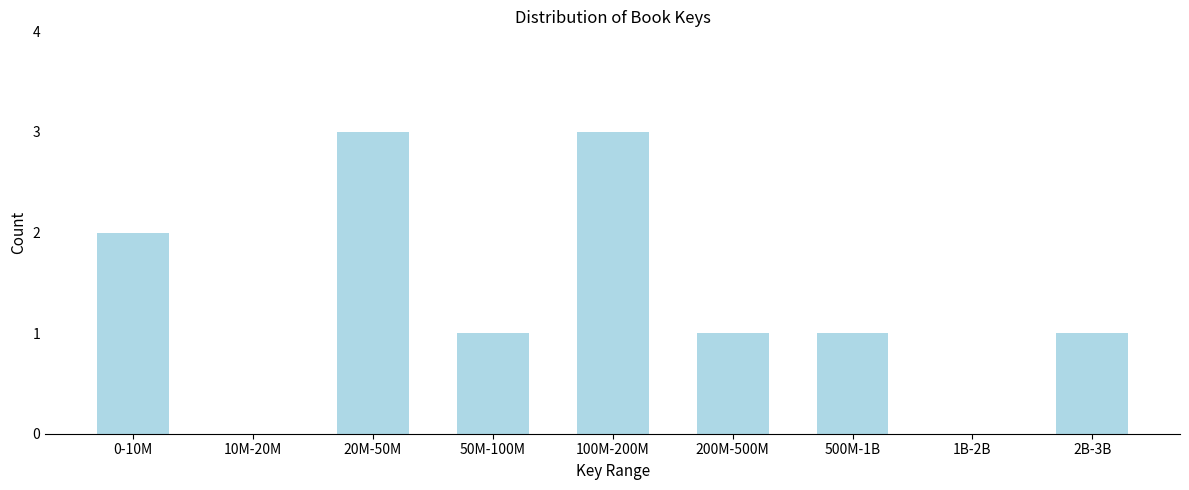

Reading left to right, extract all data points from this chart.

0-10M=2	10M-20M=0	20M-50M=3	50M-100M=1	100M-200M=3	200M-500M=1	500M-1B=1	1B-2B=0	2B-3B=1